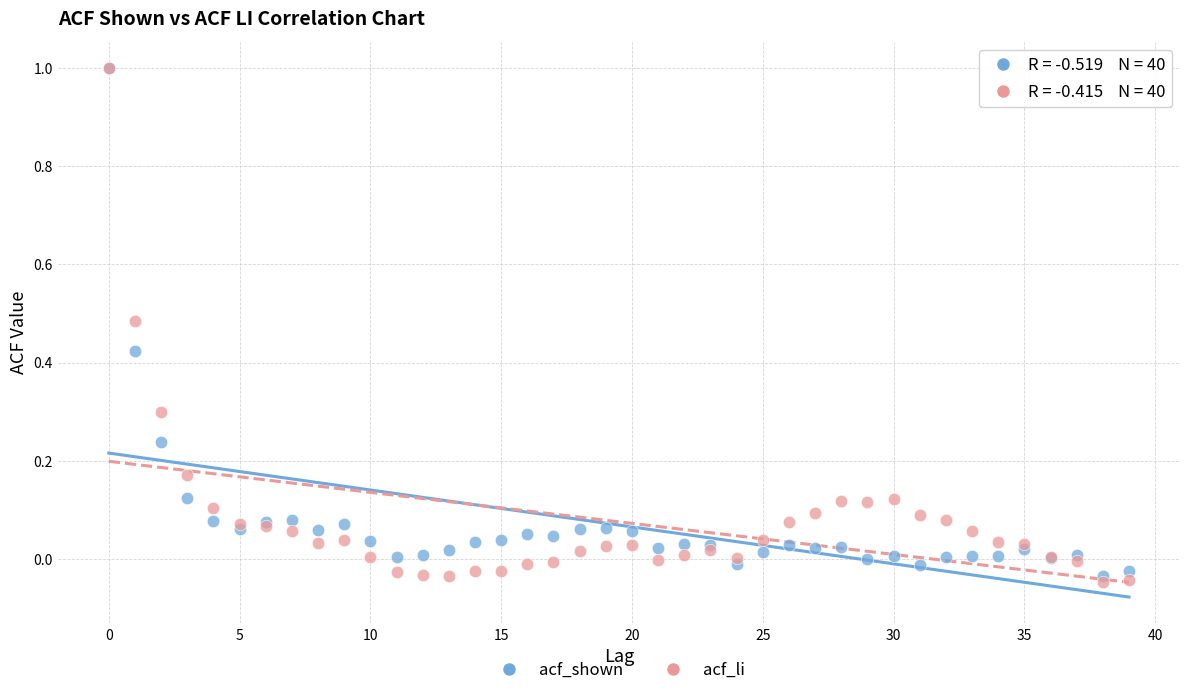

What are all the series names shown in the legend?

acf_shown, acf_li